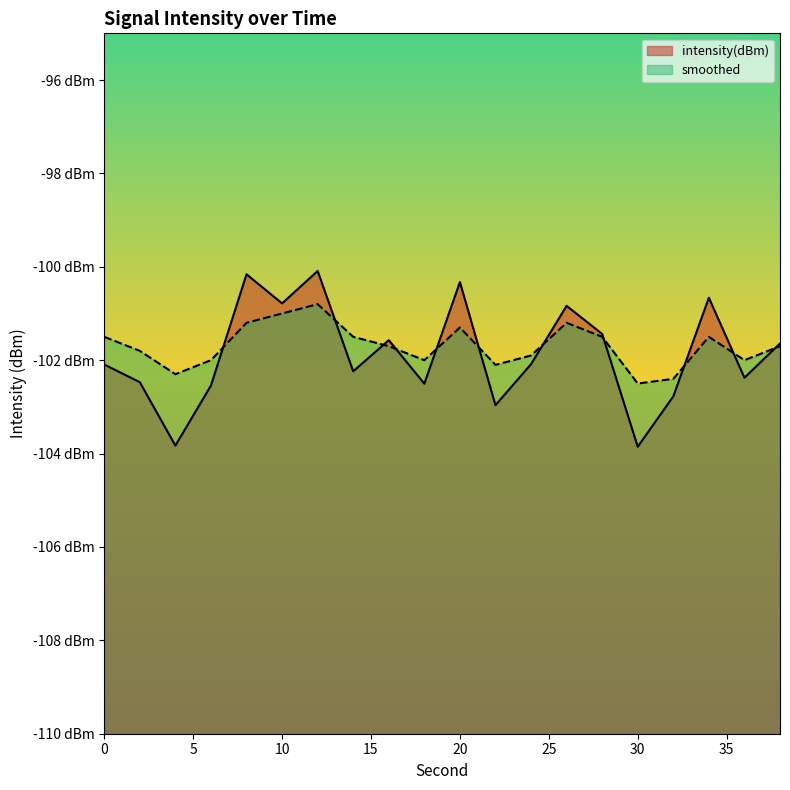

How many values in the intensity(dBm) series are below -102?

11